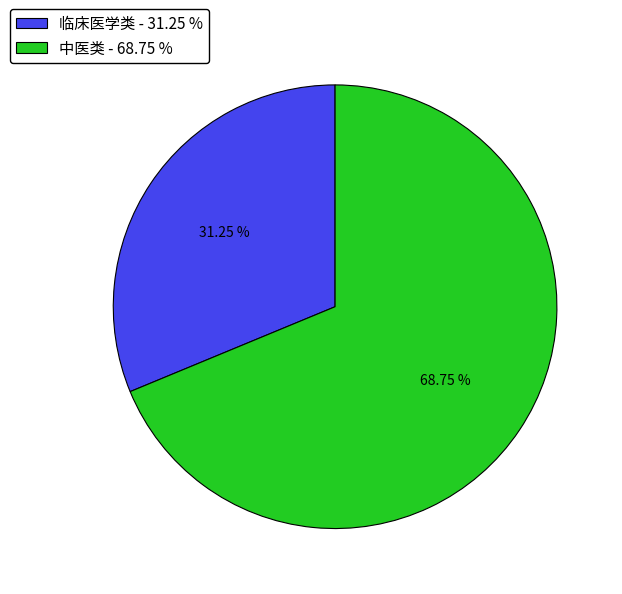

What is the majority slice?

中医类